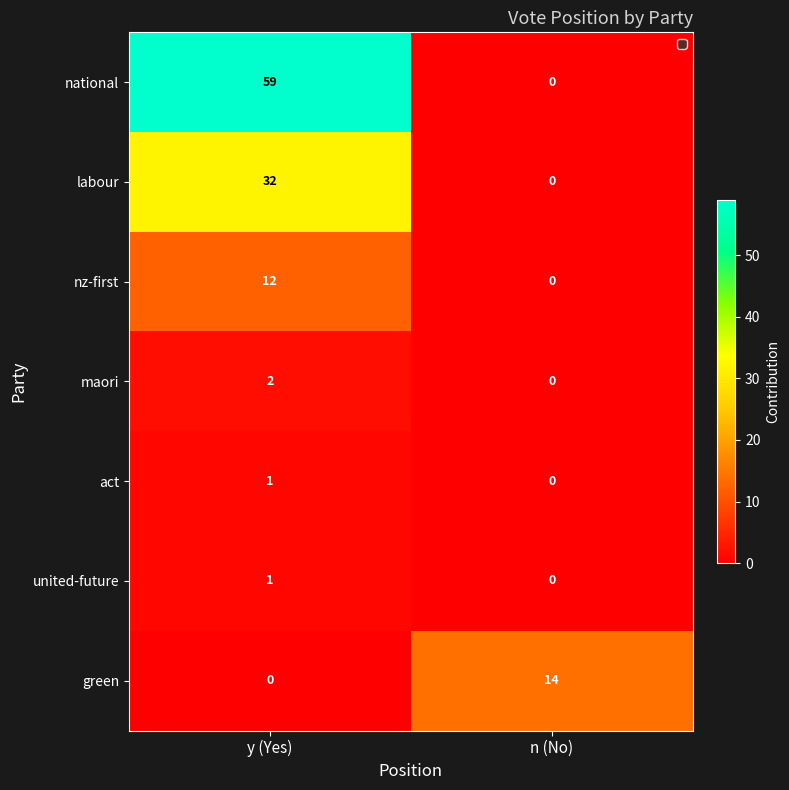

What is the average value of the national series?

30